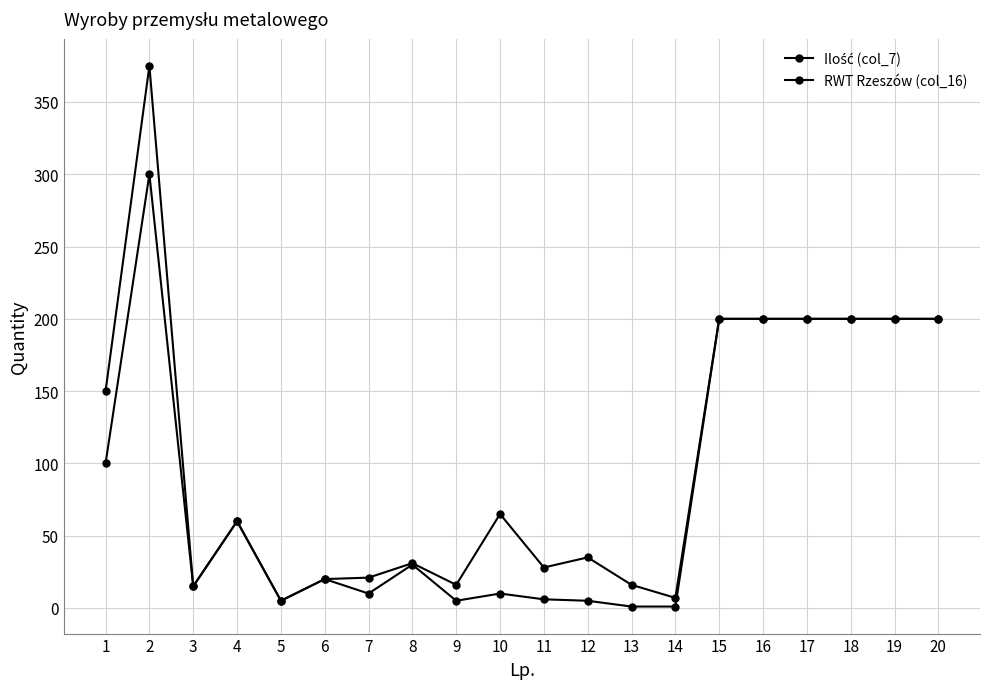

Count the number of data series in this chart.

2